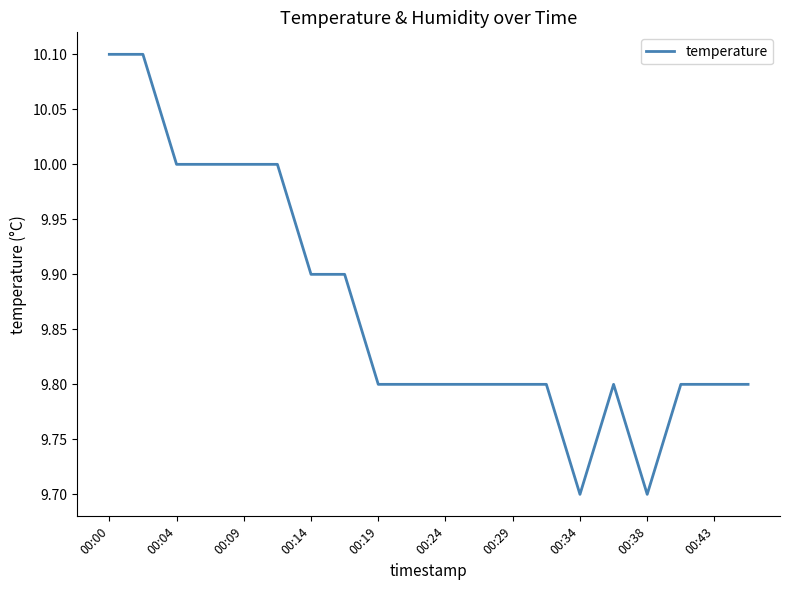

What is the difference between the maximum and minimum values?

0.4